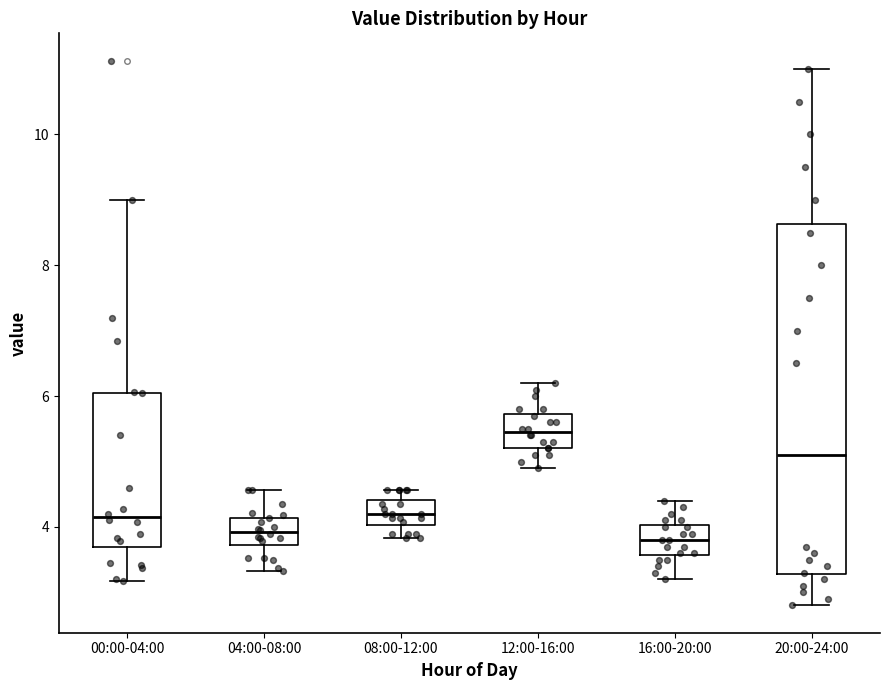

Comparing the boxes themselves (not the whiskers), which one is the tallest?

20:00-24:00